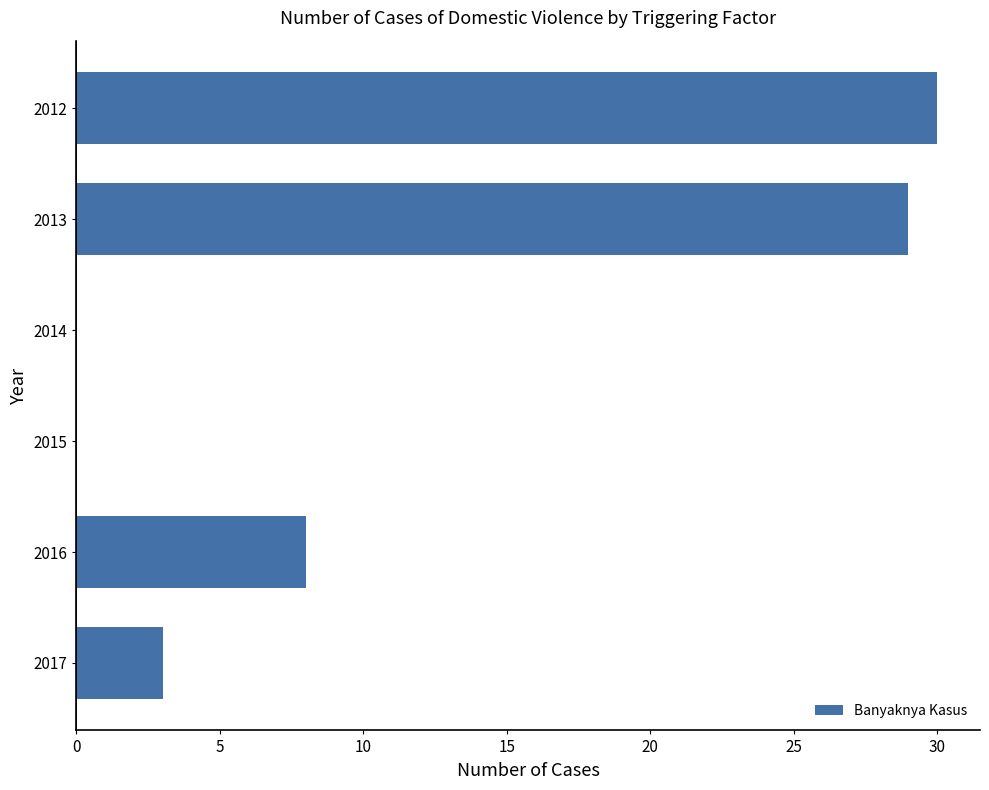

What is the change in value from 2017 to 2016?

+5